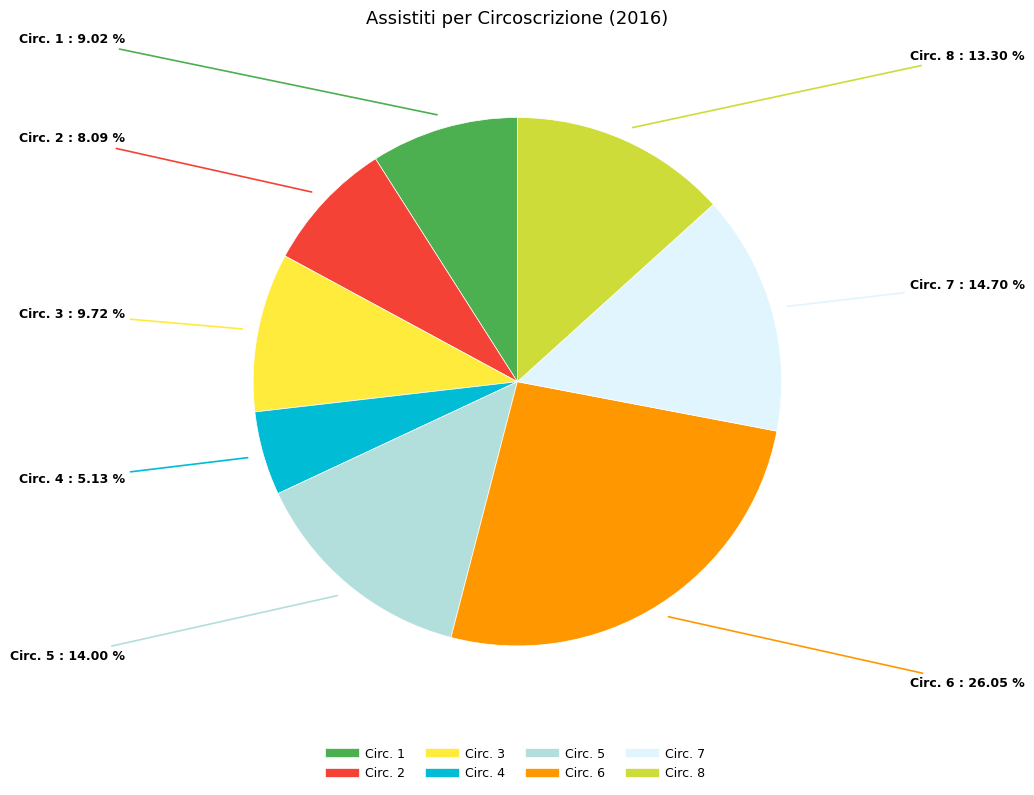

Is there any slice that represents more than half of the pie?

No